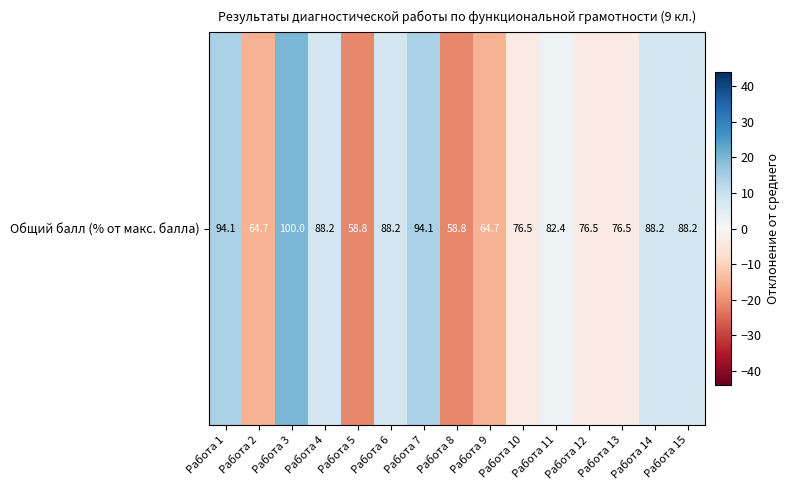

Is it true that the value at Работа 12 is -3.5?

True